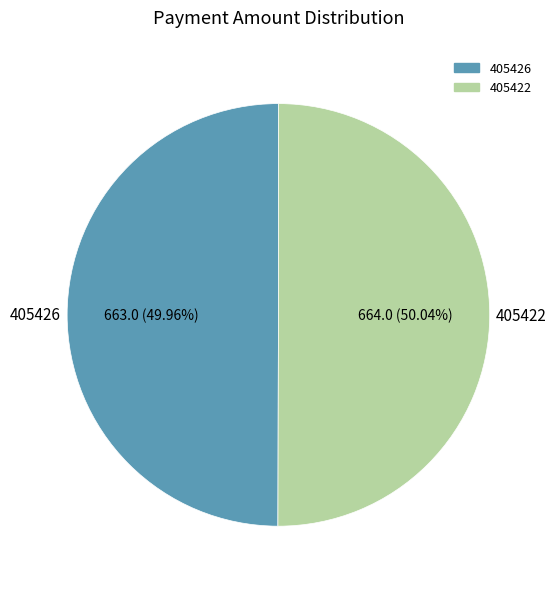

Count the number of slices in the pie.

2